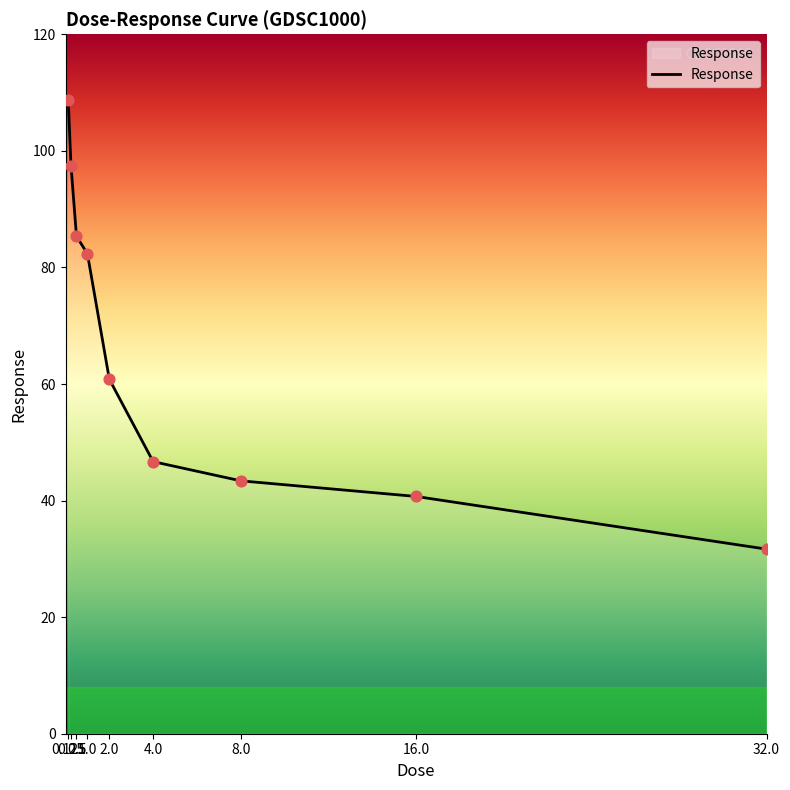

What is the ratio of the value at 16.0 to the value at 4.0?

0.9